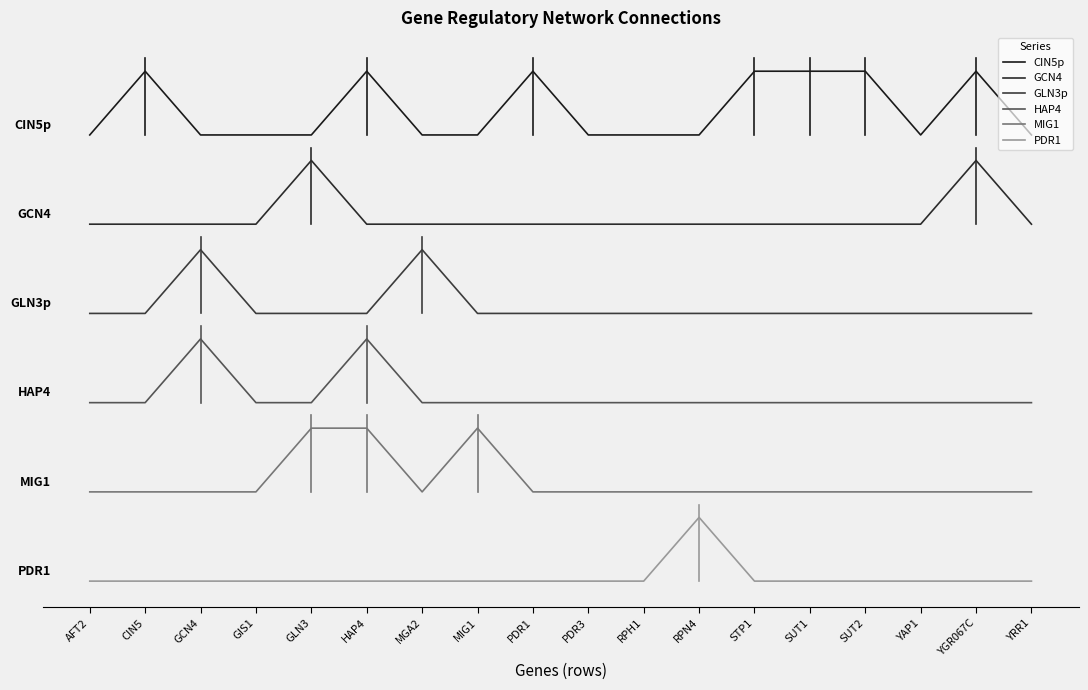

Does the chart have visible grid lines?

No